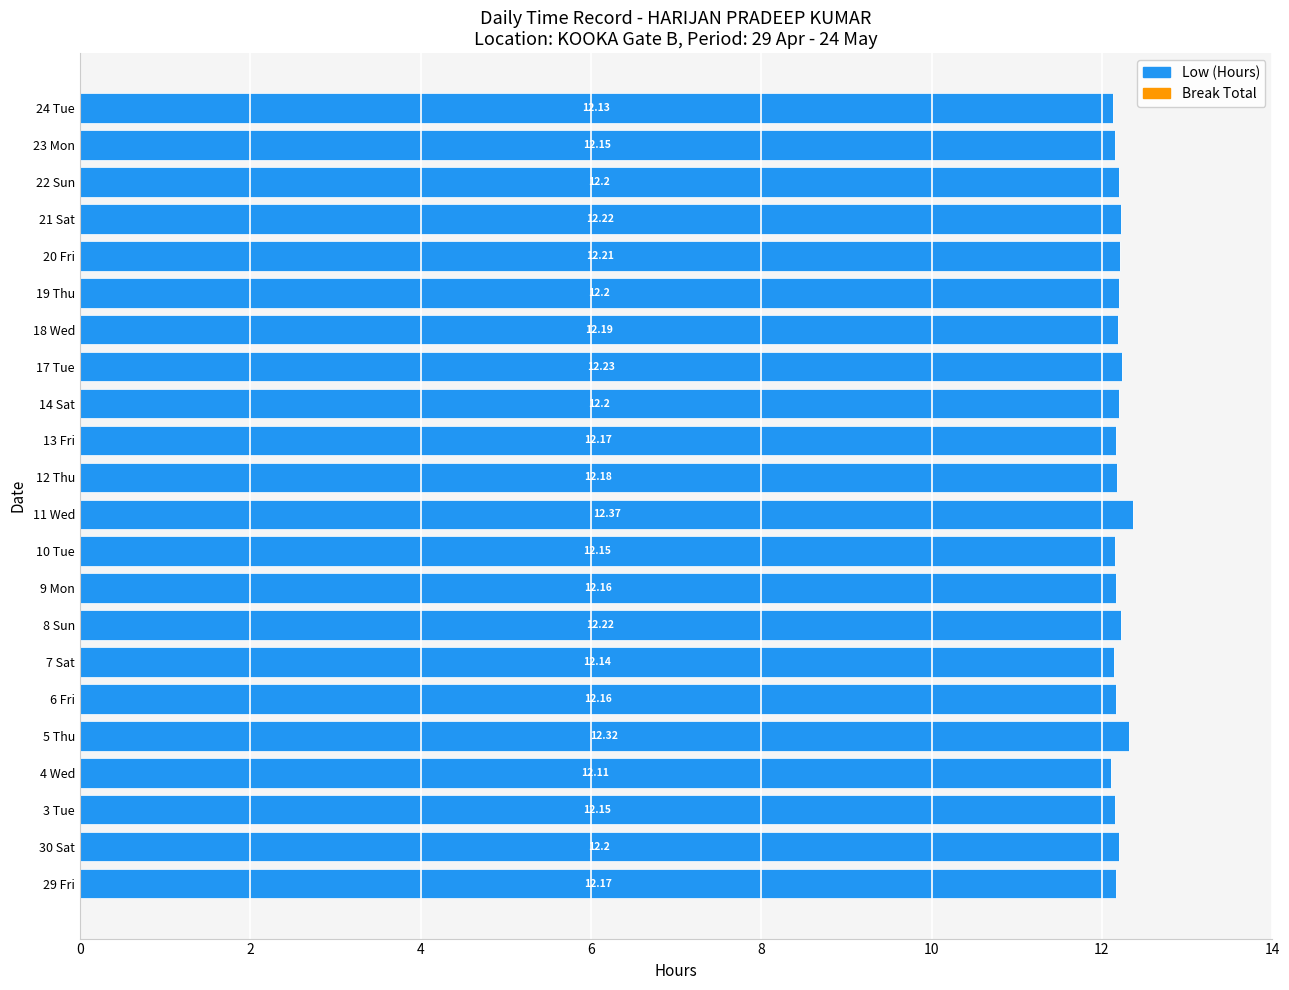

What is the ratio of the value at 18 Wed to the value at 8 Sun?

1.0